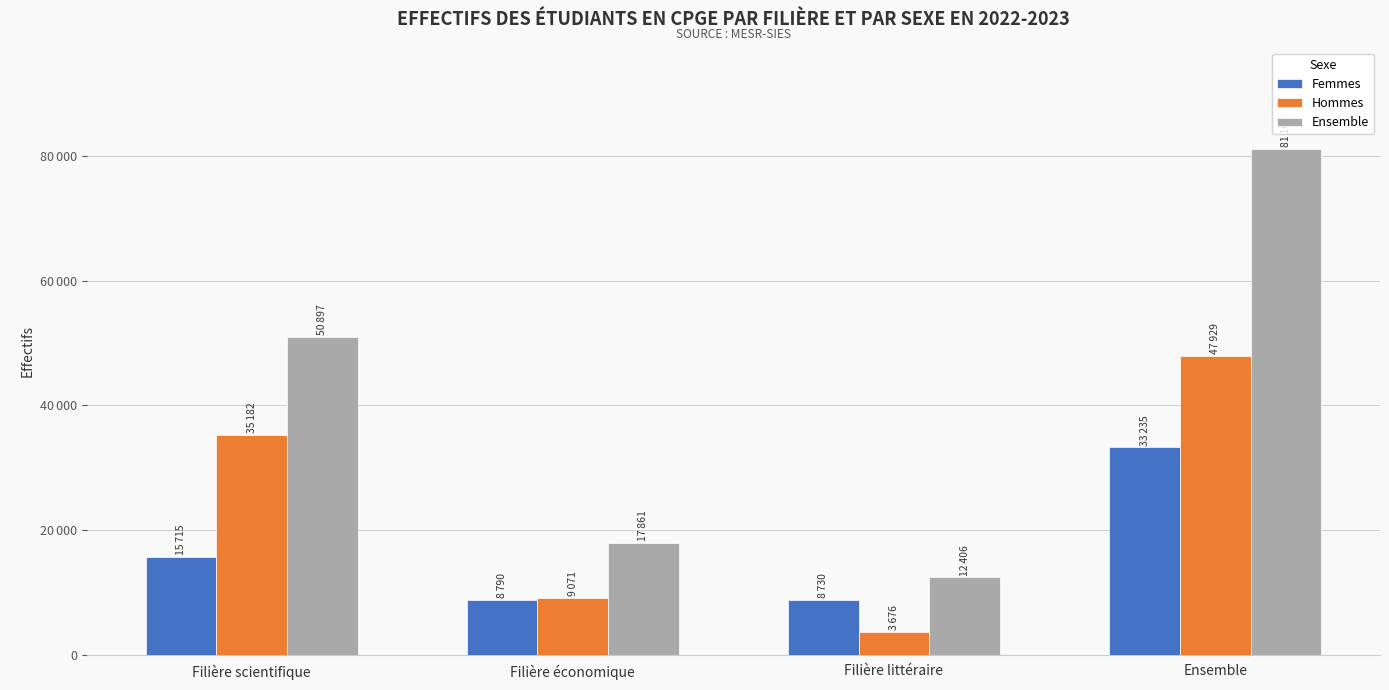

What are all the series names shown in the legend?

Femmes, Hommes, Ensemble